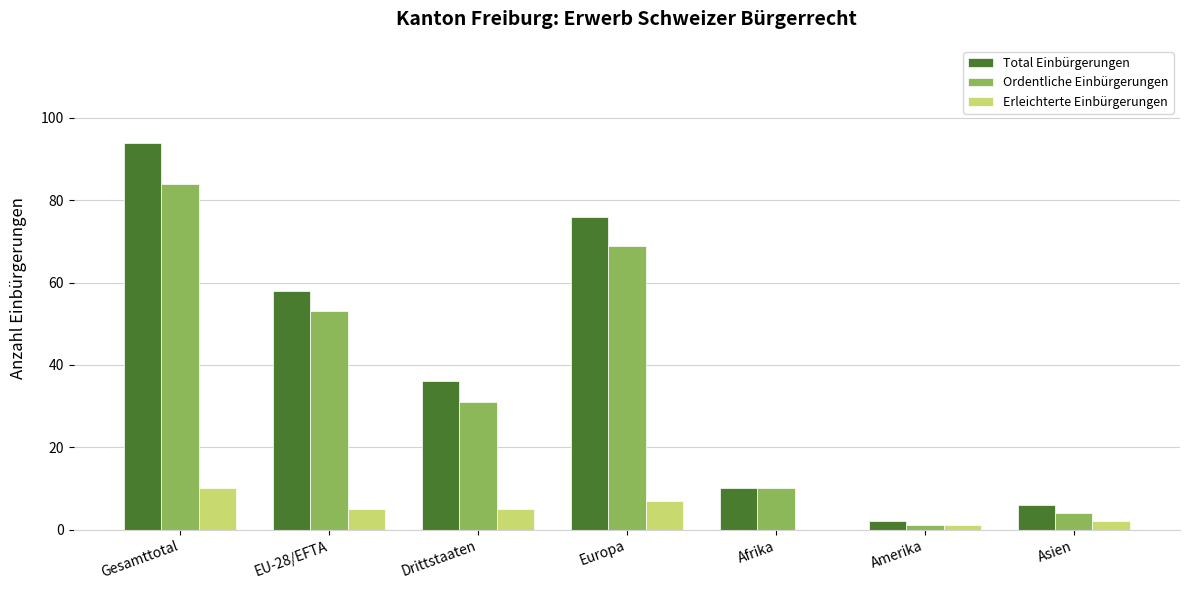

How many distinct data groups are displayed?

3